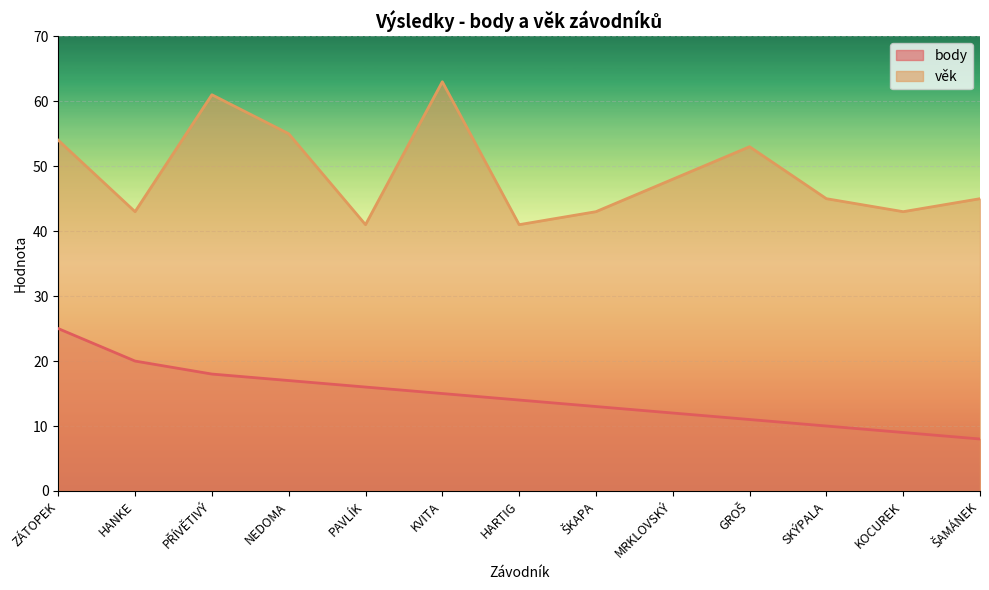

What is the maximum value shown in the chart?

63